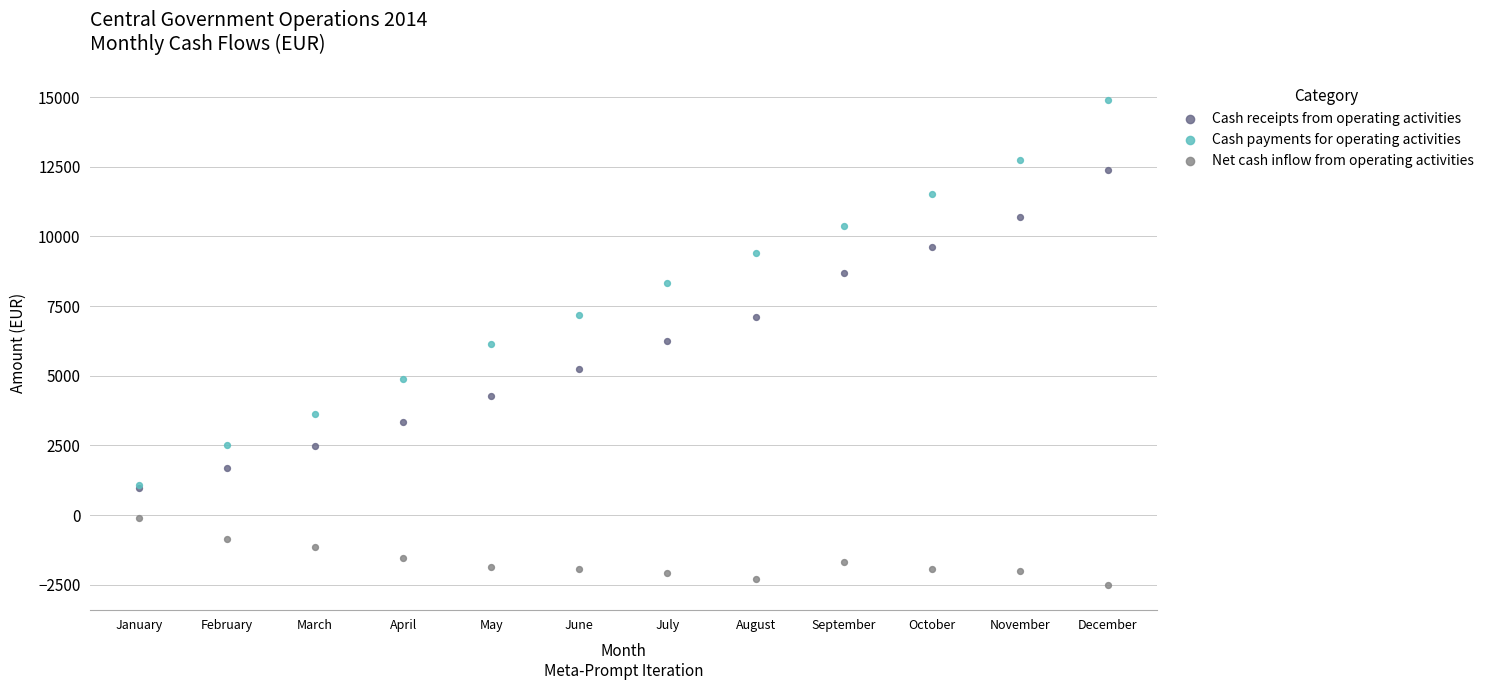

Which series contains the lowest Y value?

Net cash inflow from operating activities